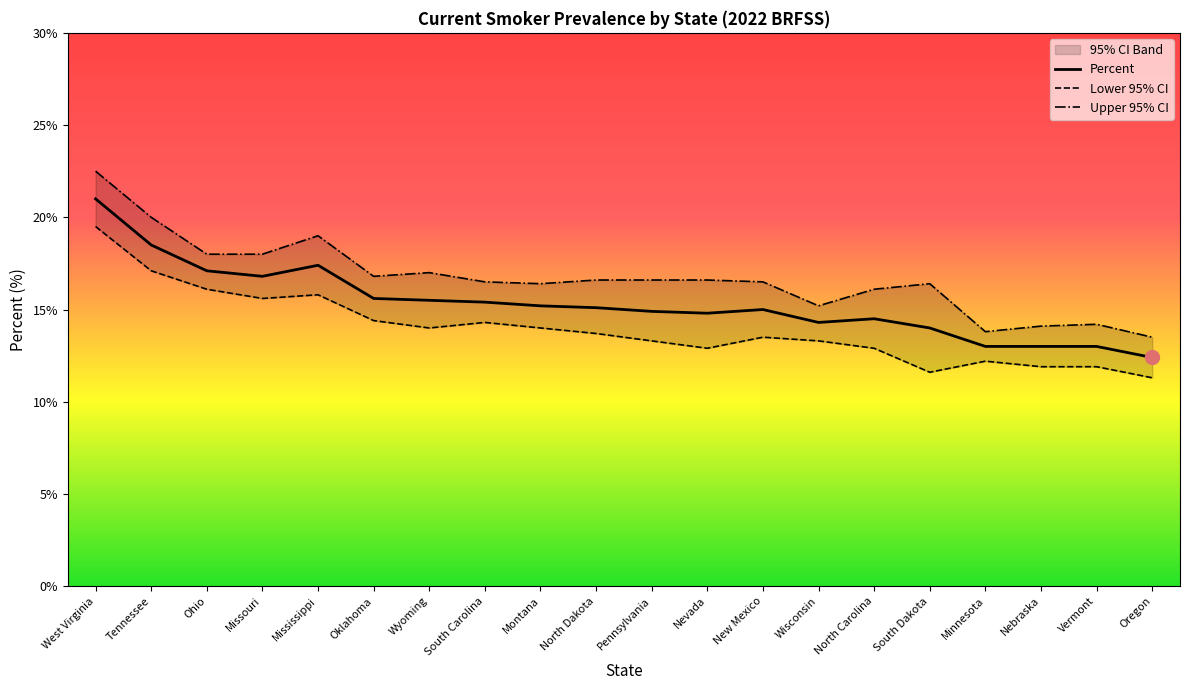

What is the maximum value shown in the chart?

22.5